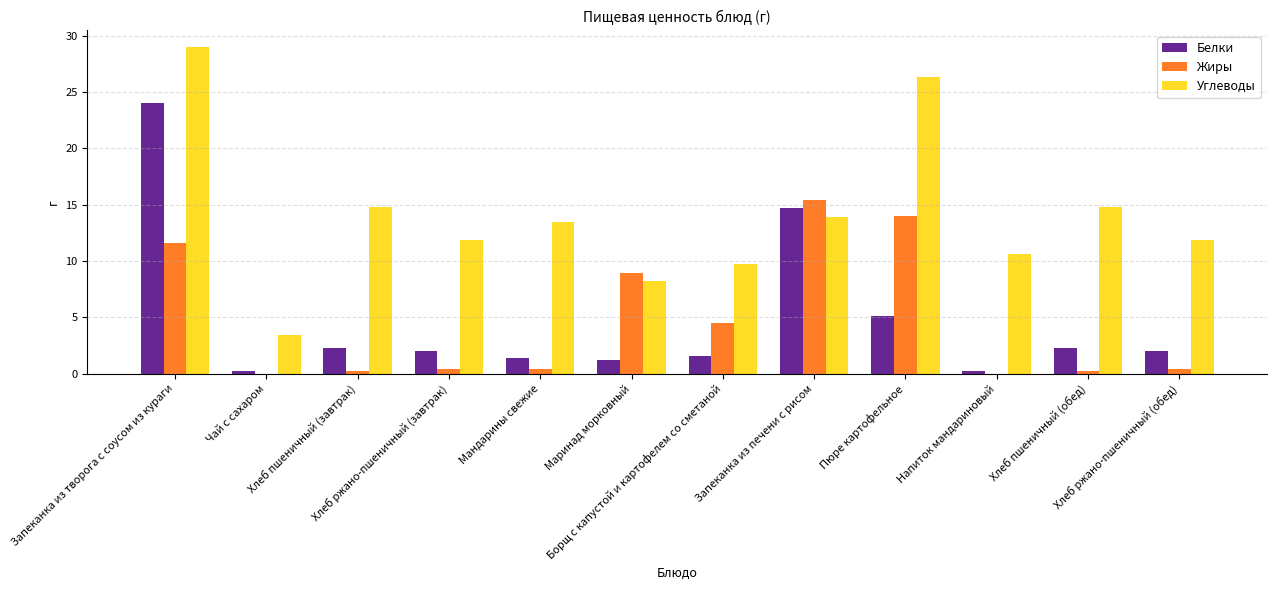

What is the greatest value displayed?

29.0